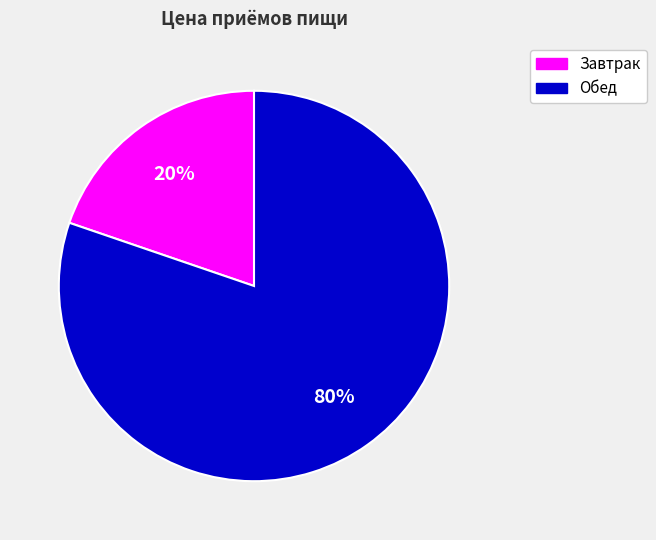

Rank the categories by value from lowest to highest.

Завтрак, Обед